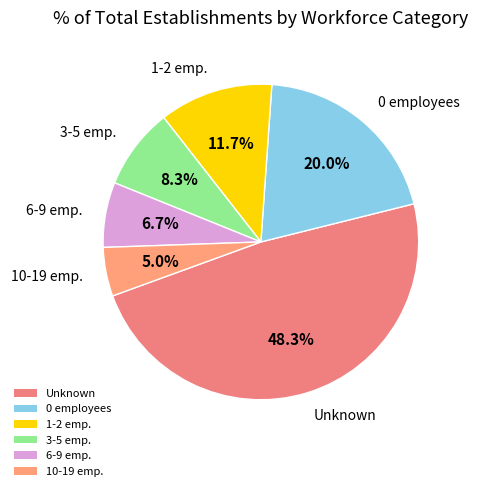

How many slices are in this pie chart?

6